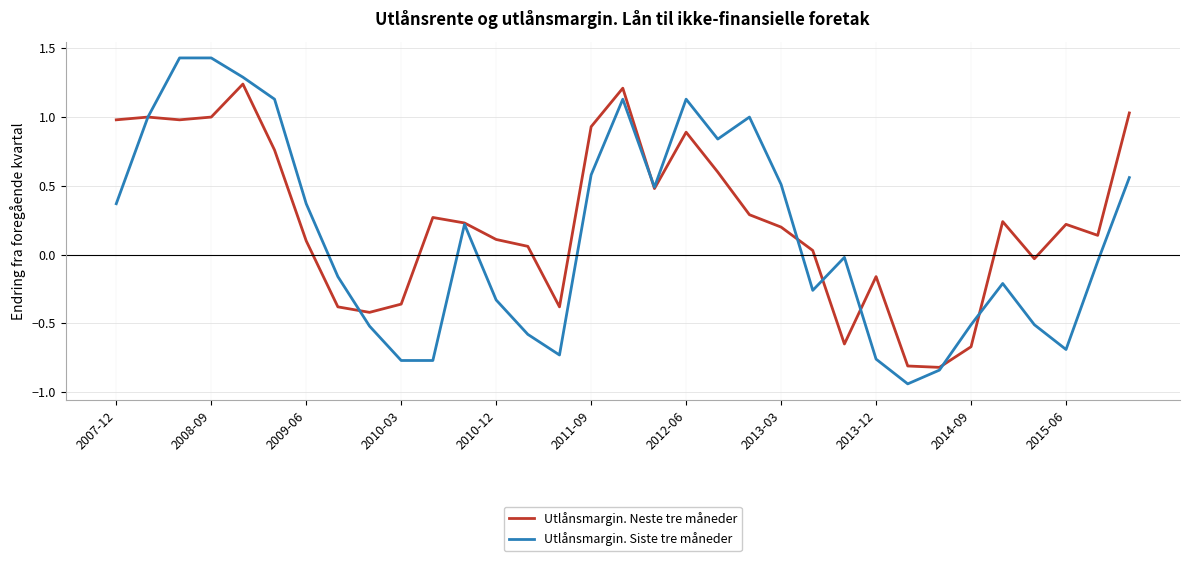

Which series has the widest spread of values?

Utlånsmargin. Siste tre måneder